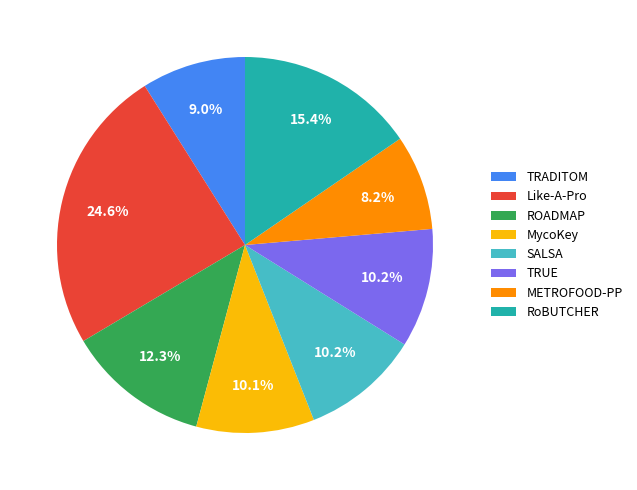

Do RoBUTCHER and ROADMAP together represent more than half of the pie?

No